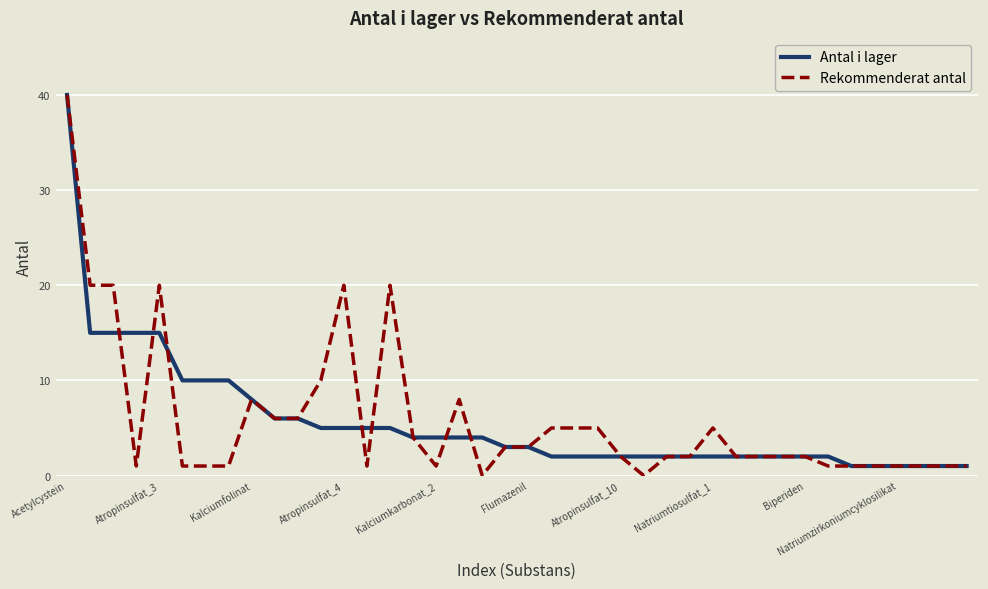

What is the maximum value for Rekommenderat antal?

40